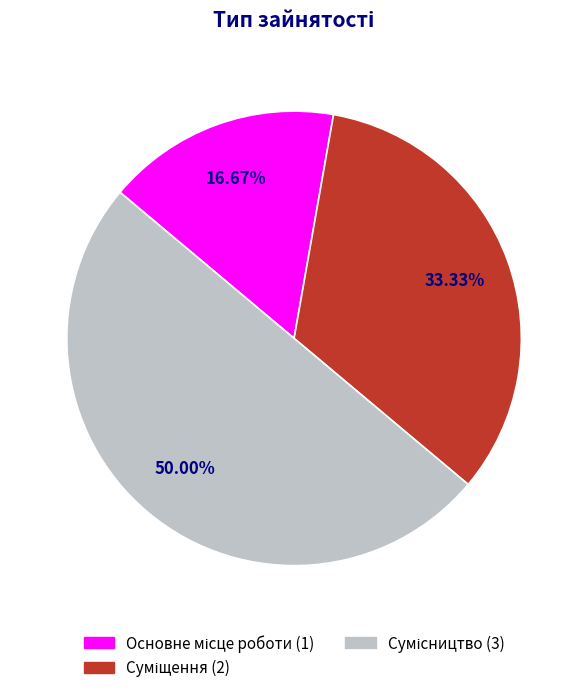

Does Сумісництво account for over 50% of the chart?

No